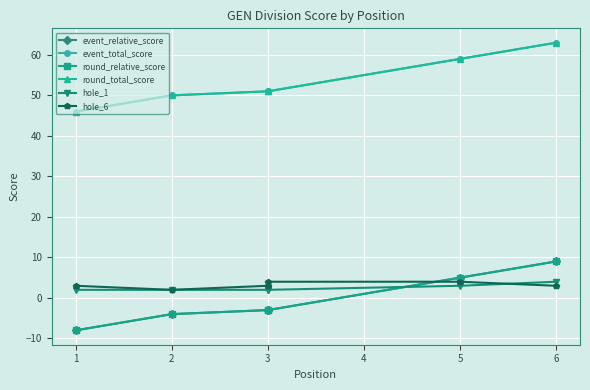

Rank the series by their maximum value, from highest to lowest.

event_total_score, round_total_score, event_relative_score, round_relative_score, hole_1, hole_6